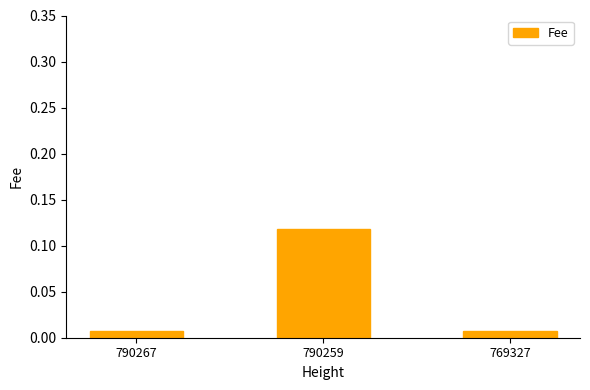

Between 769327 and 790259, which is larger?

790259